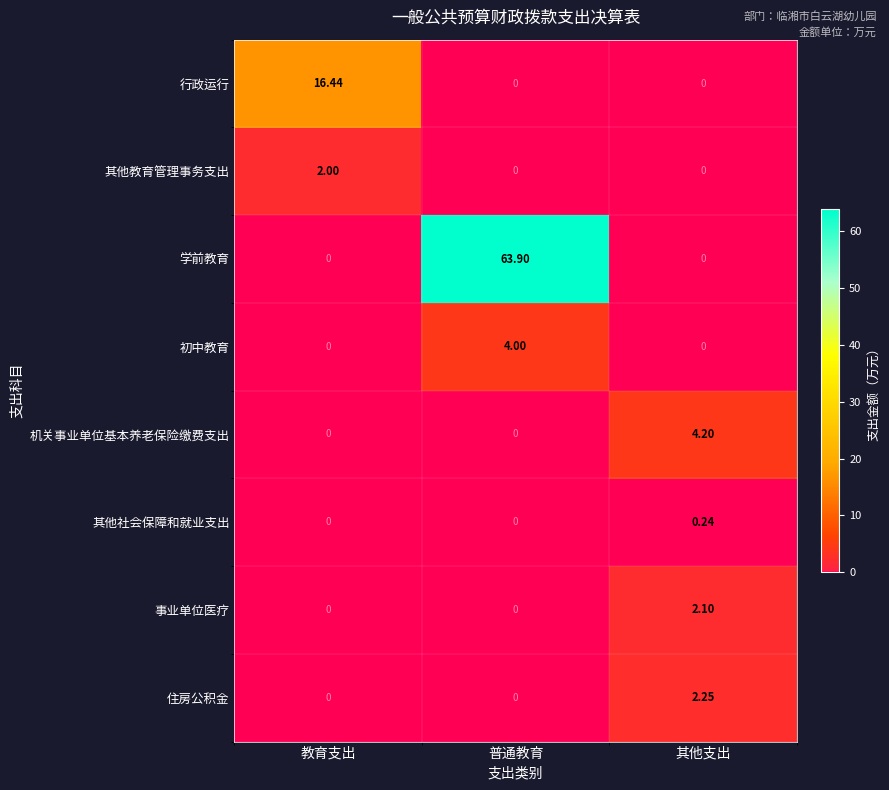

Which series has the largest total across all categories?

学前教育